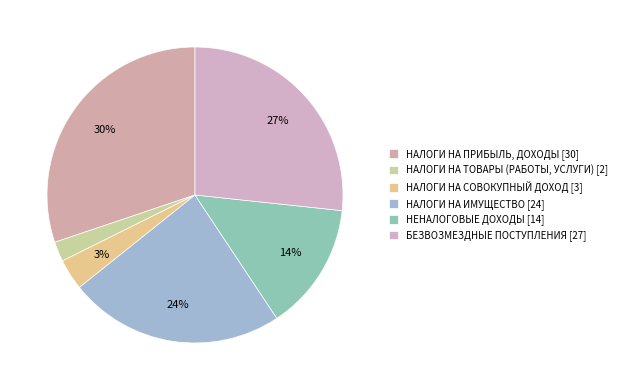

Count the number of slices in the pie.

6